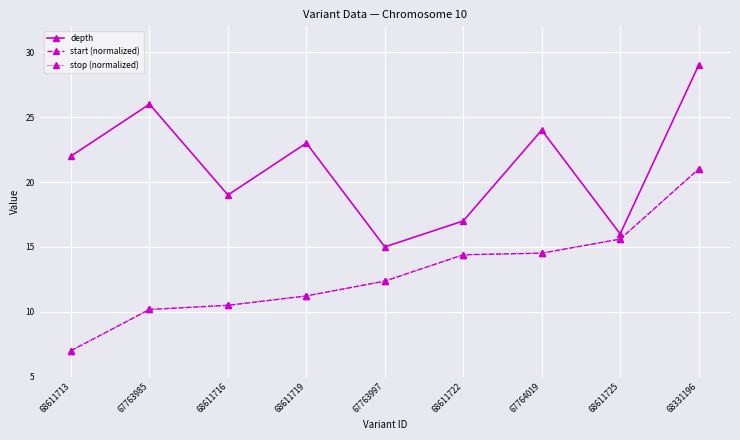

Is this an area chart (filled region under the line)?

No